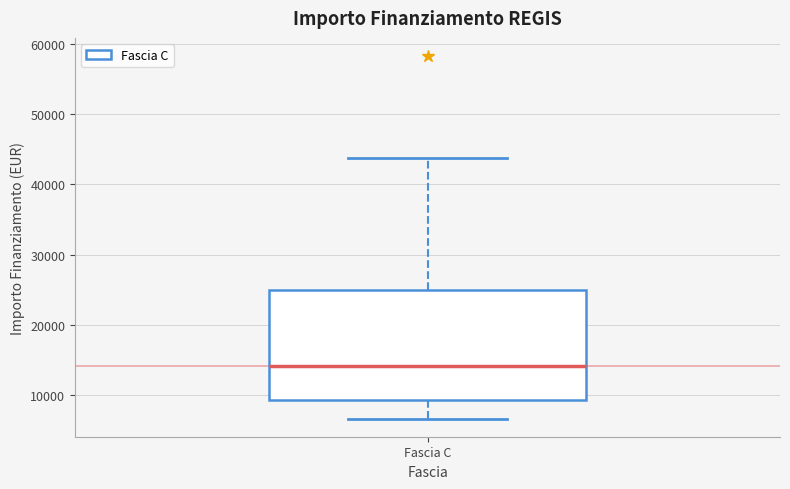

Read this box plot against the y-axis: the position of the median line, the range covered by the box, and the ends of both whiskers. The values are not printed on the chart, so give them approximately, as read against the axis.

median 14000, box 9000 to 25000, whiskers 7000 to 44000